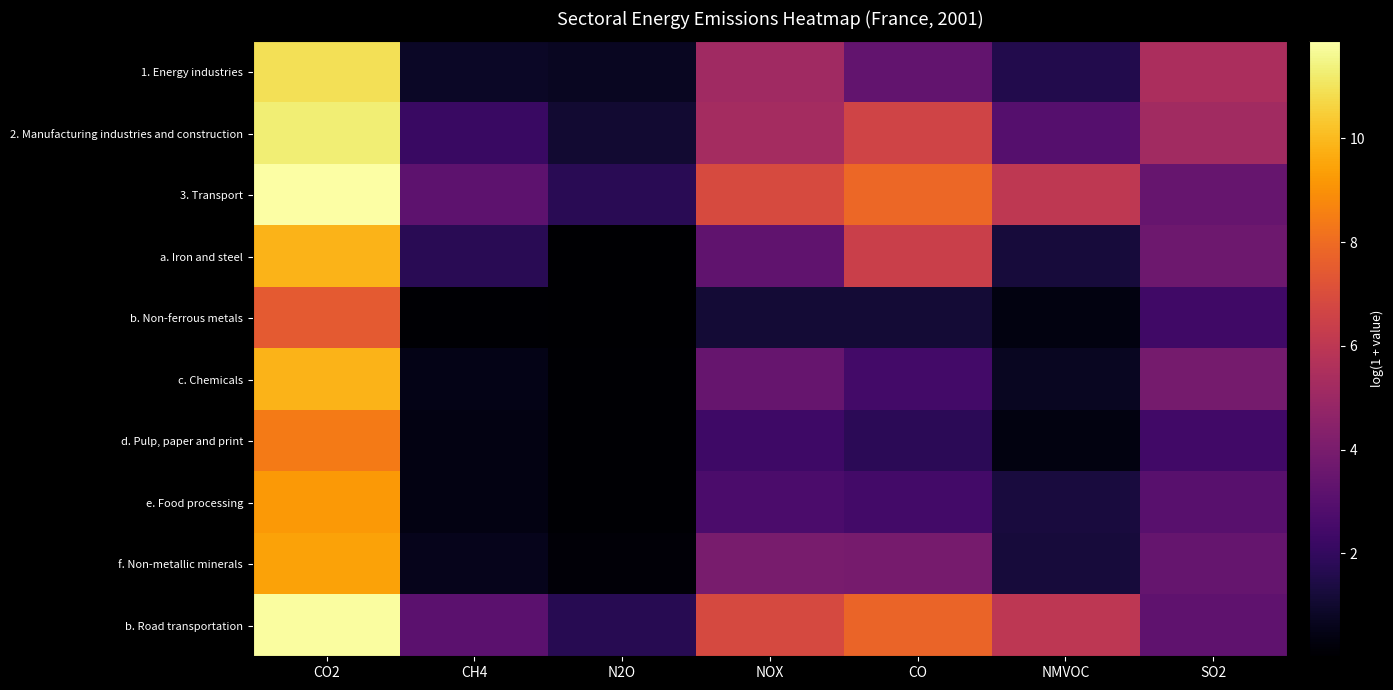

Rank the series by their maximum value, from lowest to highest.

b. Non-ferrous metals, d. Pulp, paper and print, e. Food processing, f. Non-metallic minerals, c. Chemicals, a. Iron and steel, 1. Energy industries, 2. Manufacturing industries and construction, b. Road transportation, 3. Transport